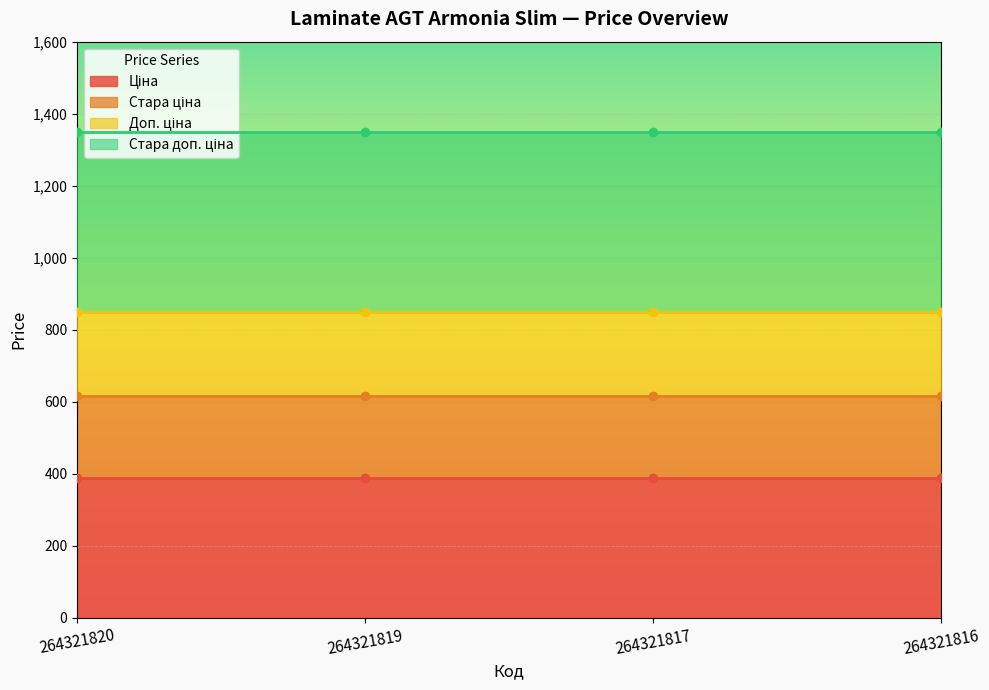

Reading left to right, what are all the values shown in this chart?

Ціна: 386.9	386.9	386.9	386.9
Стара ціна: 615.1	615.1	615.1	615.1
Доп. ціна: 849.0	849.0	849.0	849.0
Стара доп. ціна: 1349.8	1349.8	1349.8	1349.8